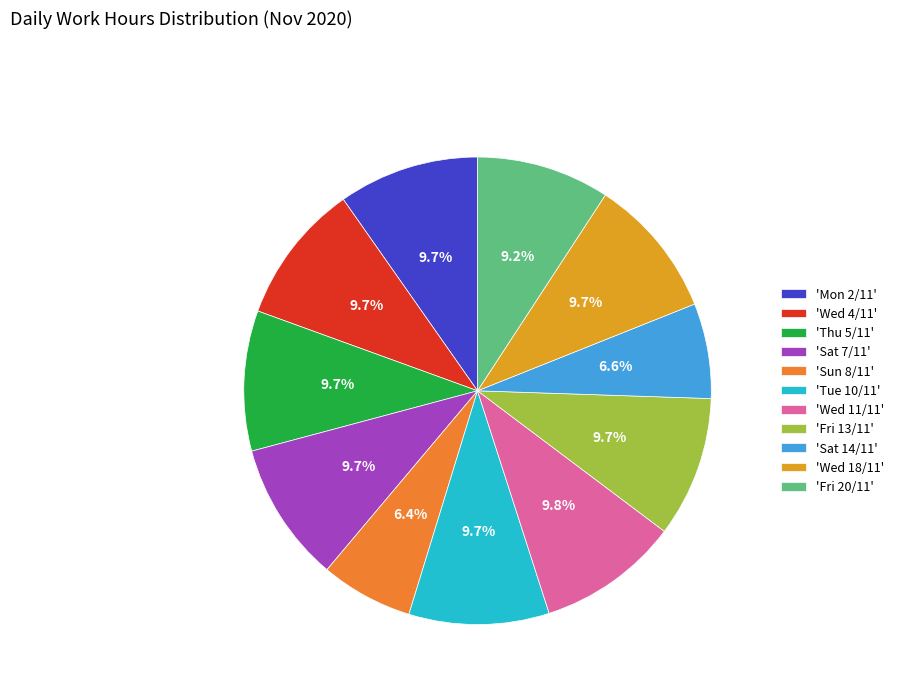

Is there any slice that represents more than half of the pie?

No